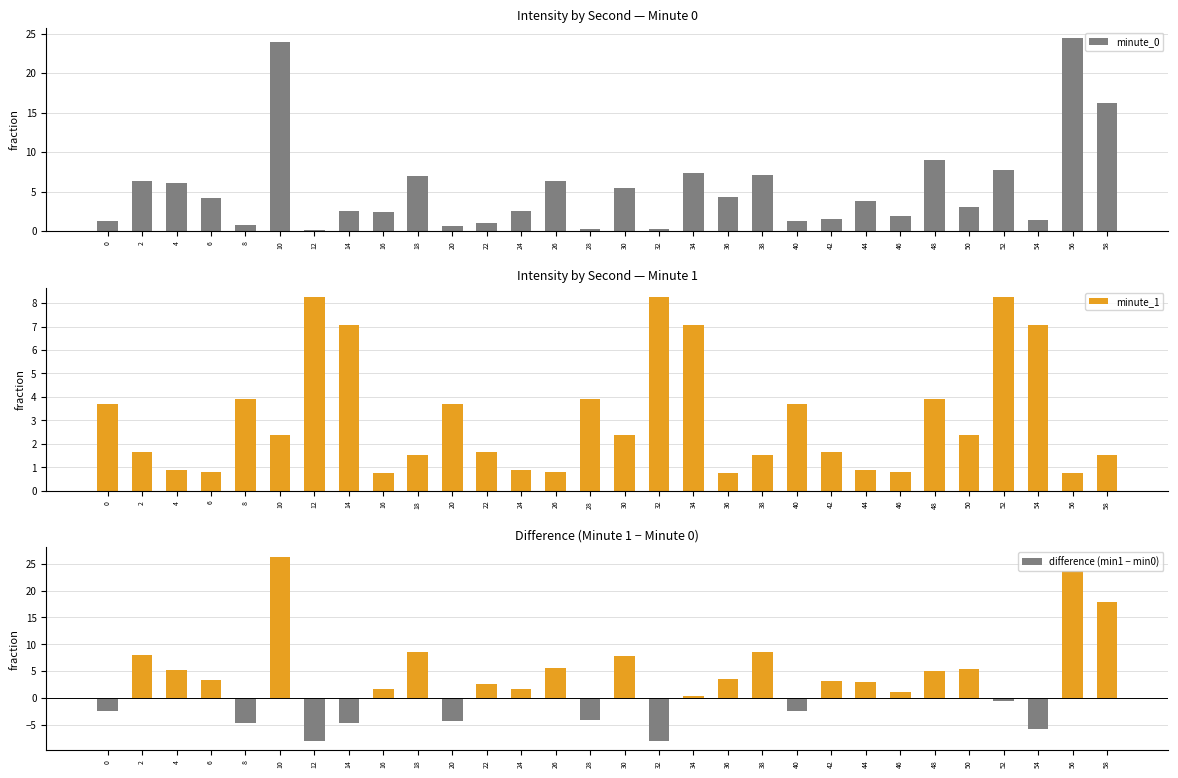

Where does the minute_0 series first go above 3?

2